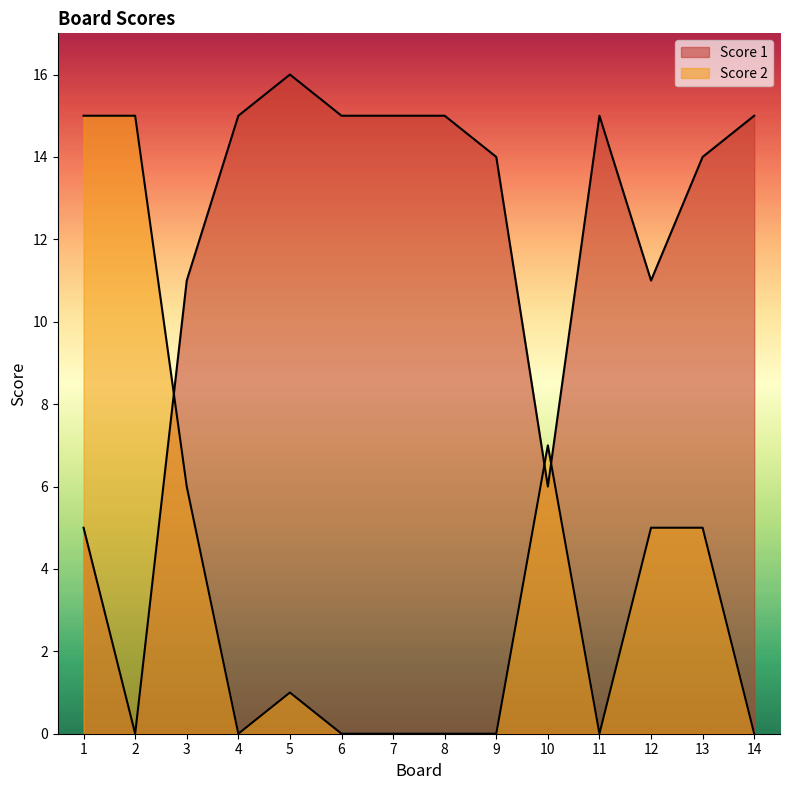

Which series has the largest total across all categories?

Score 1